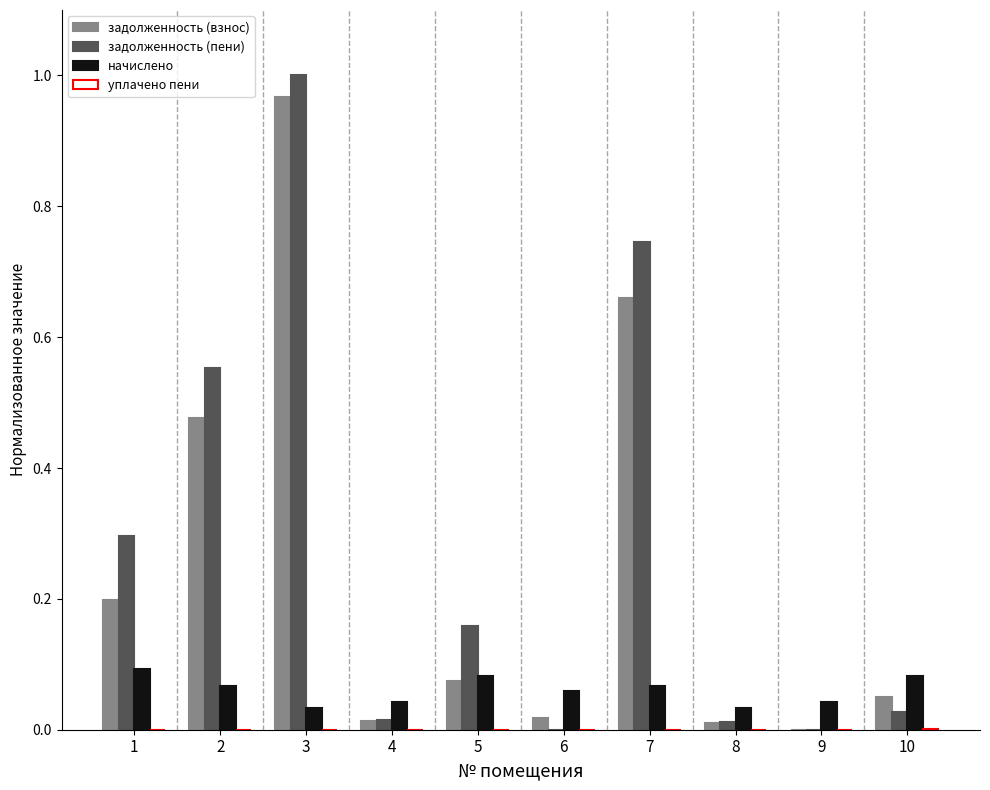

How many categories are shown in the chart?

10